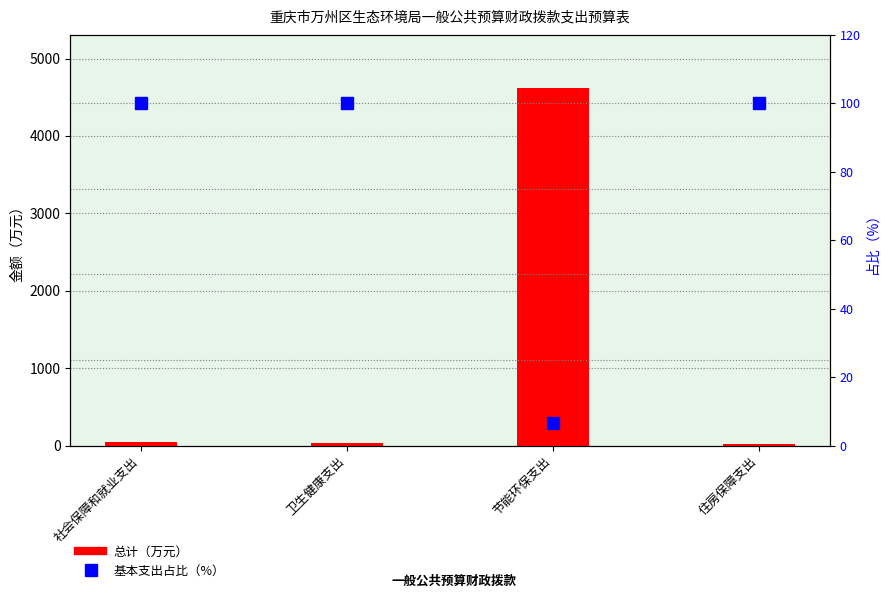

What is the maximum value for 基本支出占比?

100.0